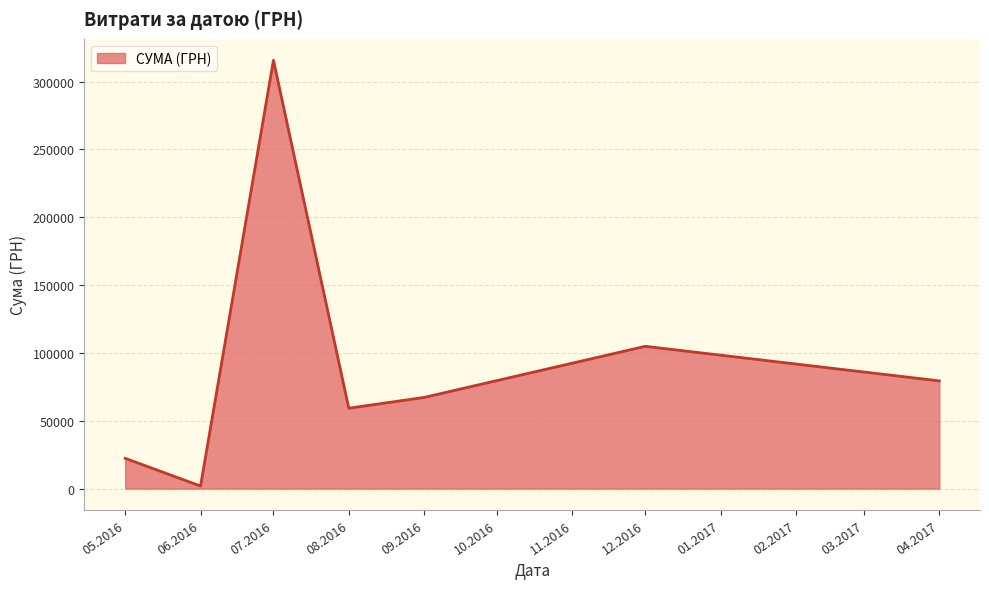

How many interior local valleys (lower than both neighbors) does the data have?

2